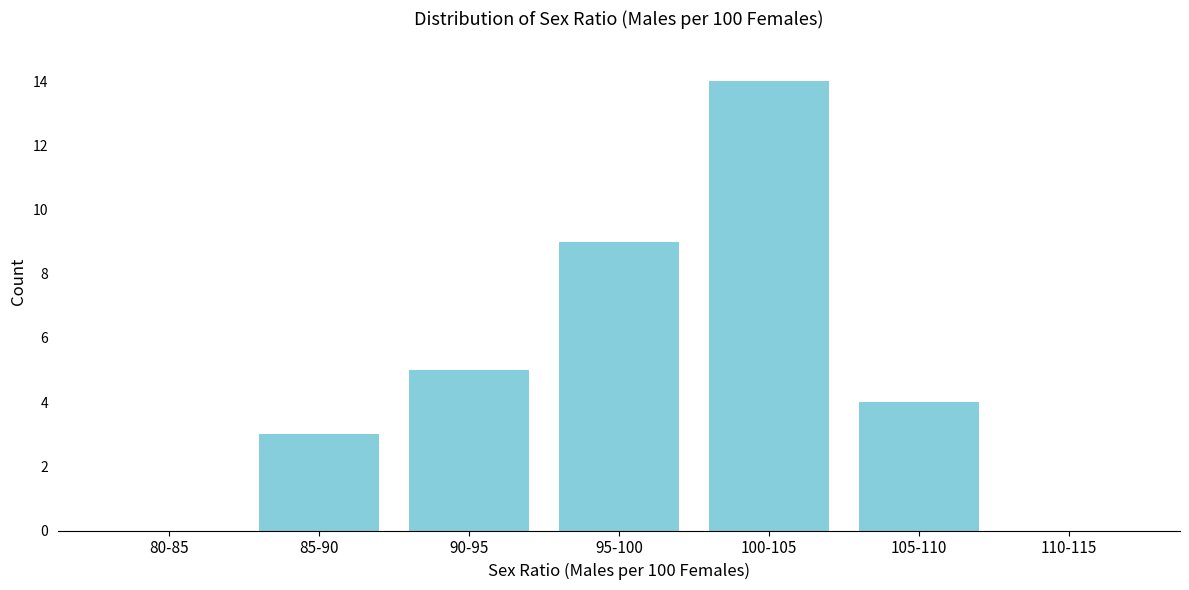

Reading left to right, transcribe all the data shown in this chart.

80-85=0	85-90=3	90-95=5	95-100=9	100-105=14	105-110=4	110-115=0